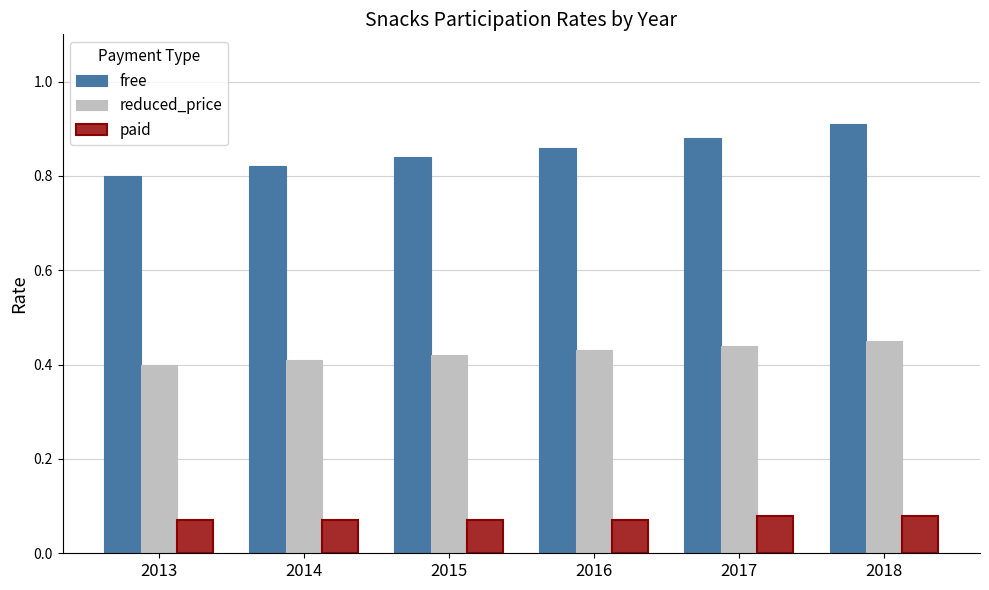

List the series in order of their overall mean, lowest first.

paid, reduced_price, free